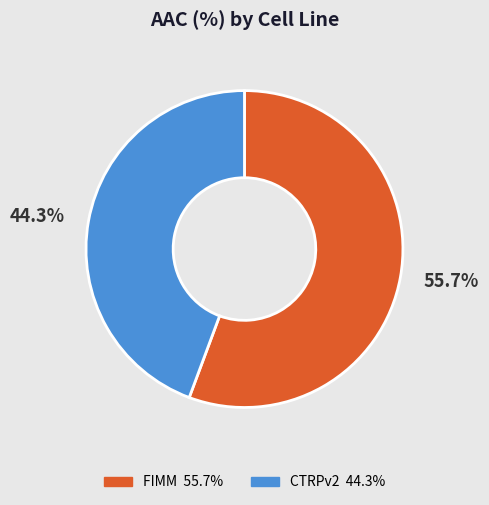

To the nearest percent, what portion does FIMM represent?

56%